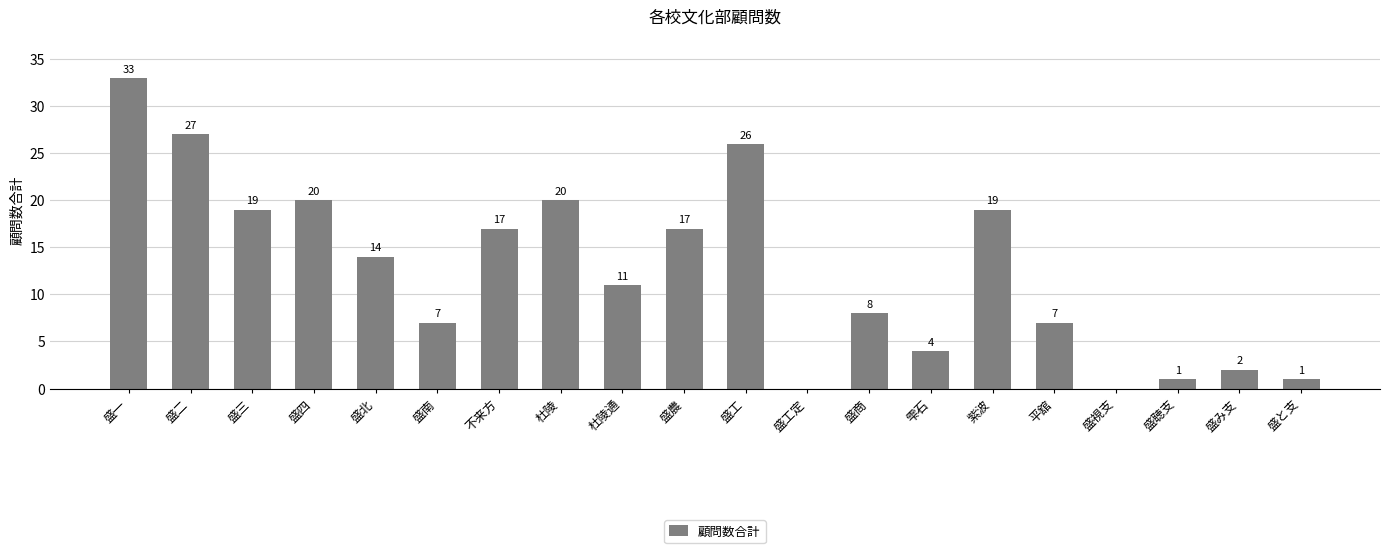

What is the change in value from 盛農 to 盛工定?

-17